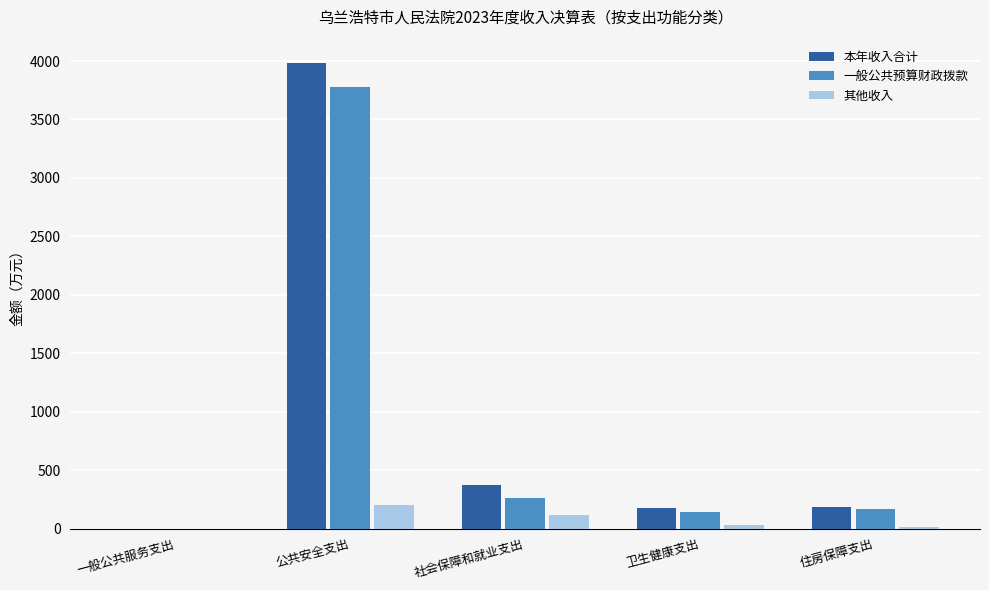

How many data points in 本年收入合计 are above 180?

3